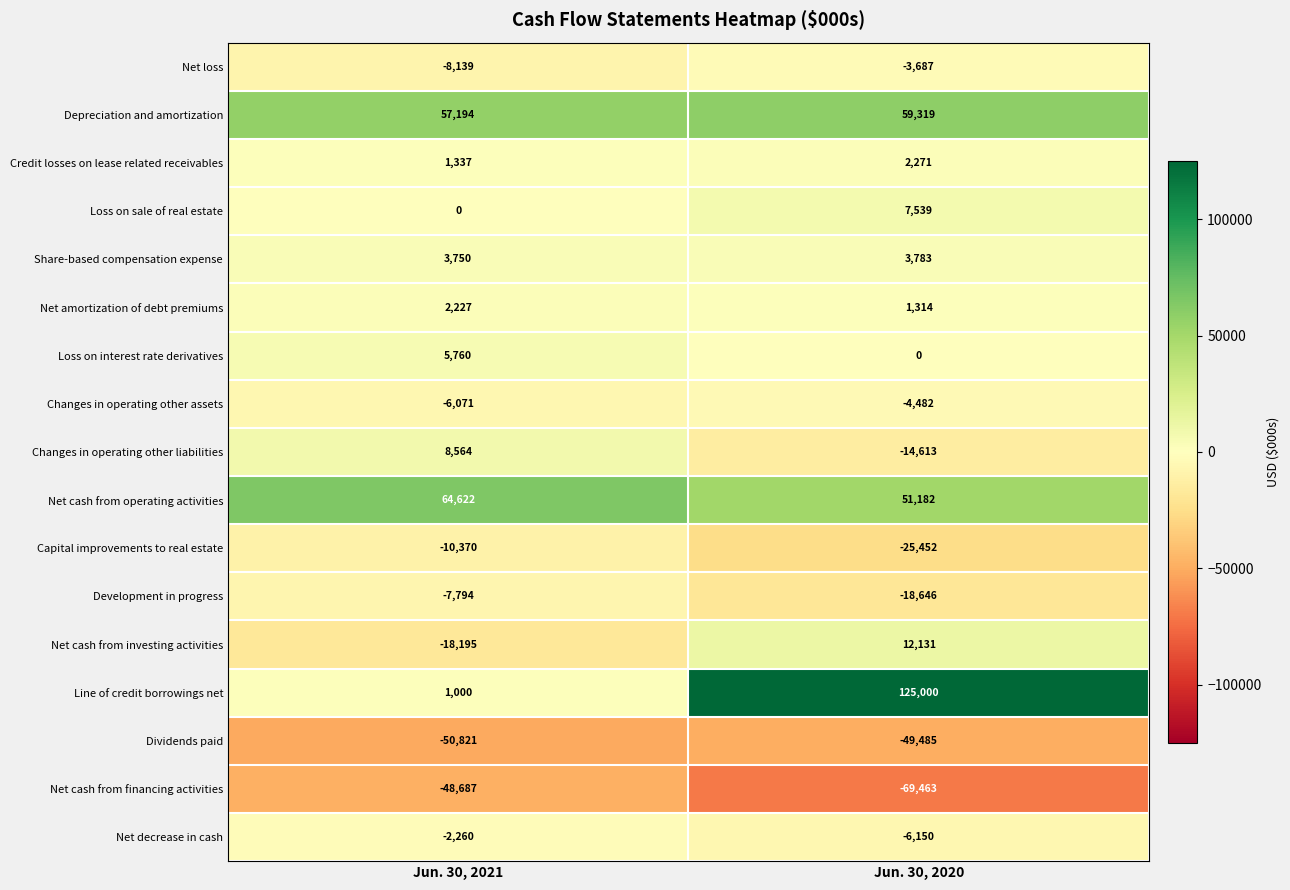

At which label is Loss on sale of real estate closest to 3769?

Jun. 30, 2021